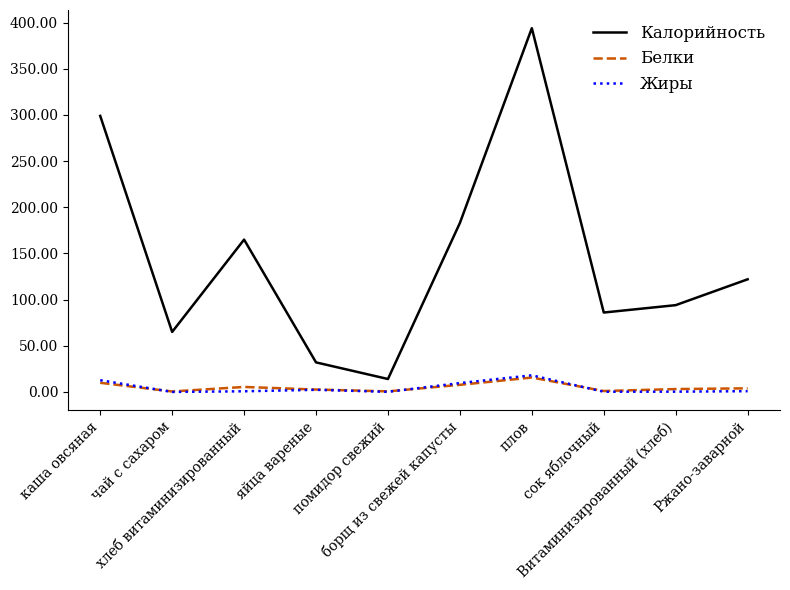

Which series changed the most between плов and Ржано-заварной?

Калорийность